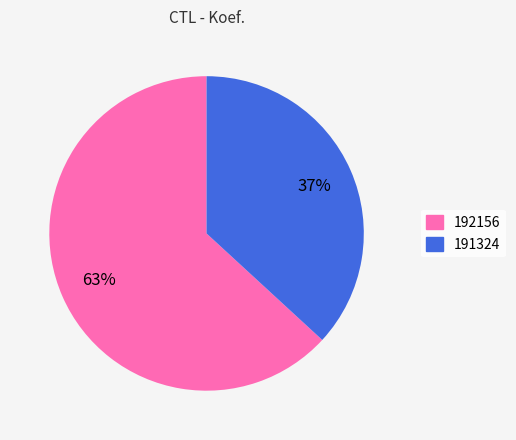

Which category accounts for the majority?

192156